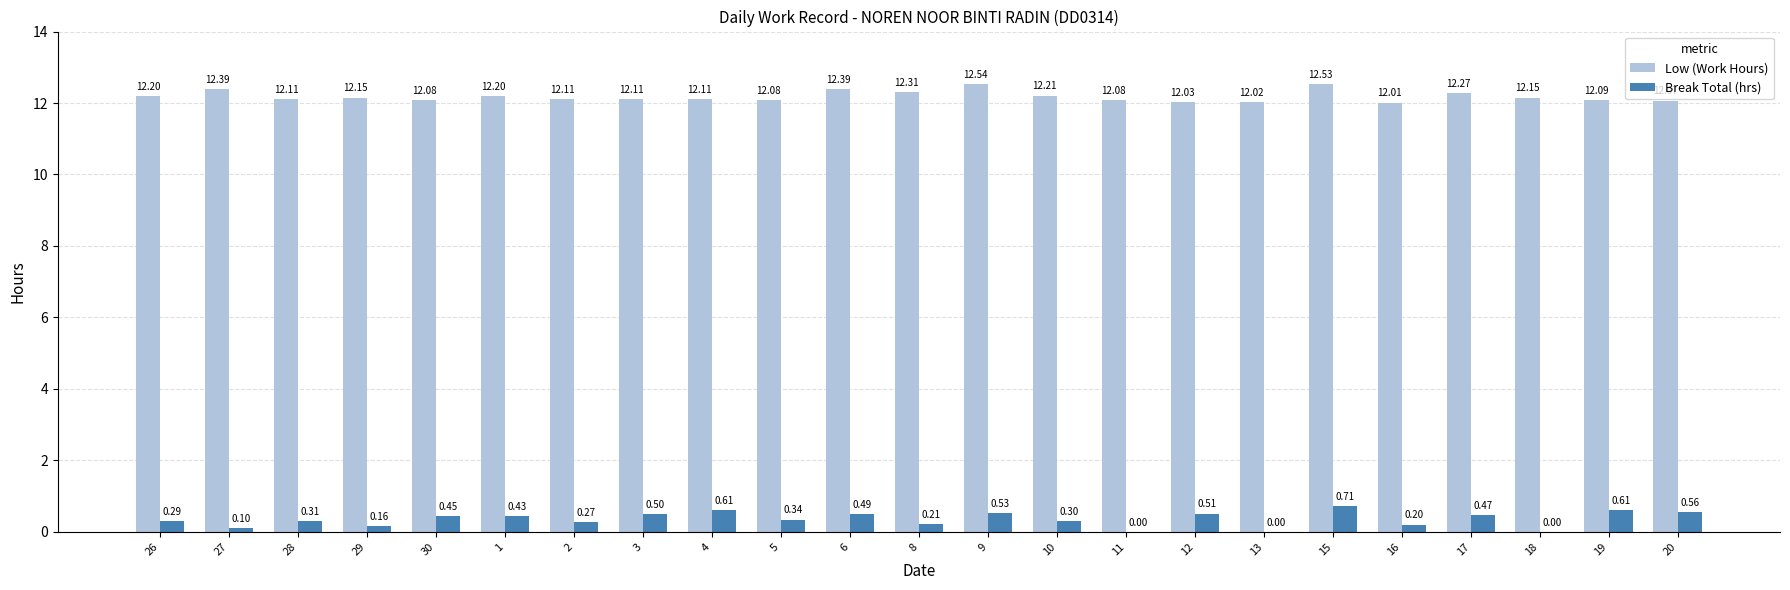

Which series changed the most between 16 and 19?

Break Total (hrs)